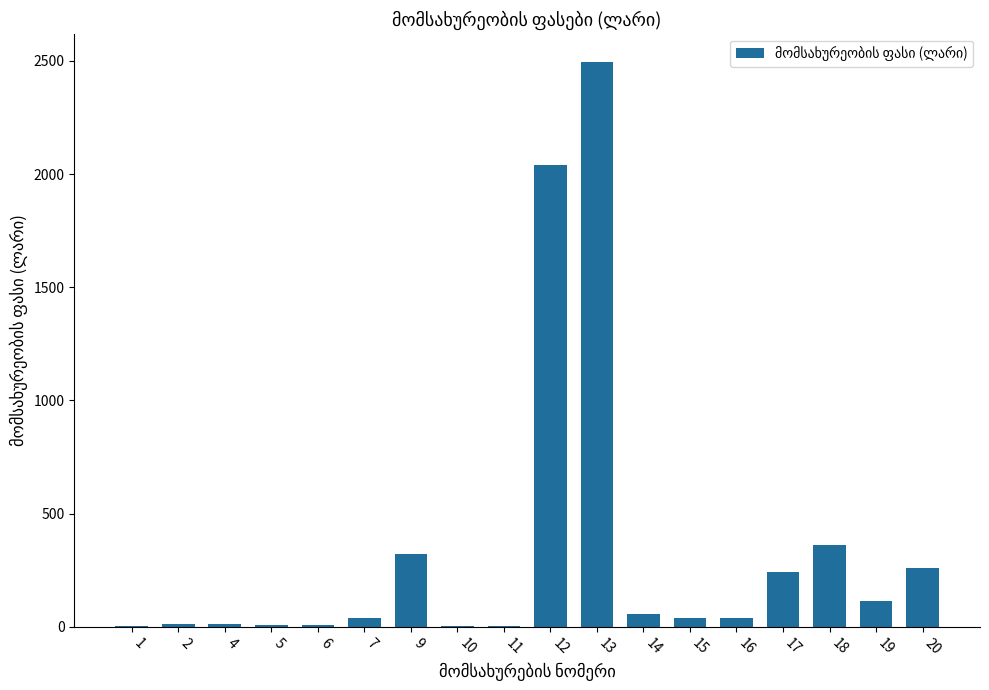

What is the average value?

337.1